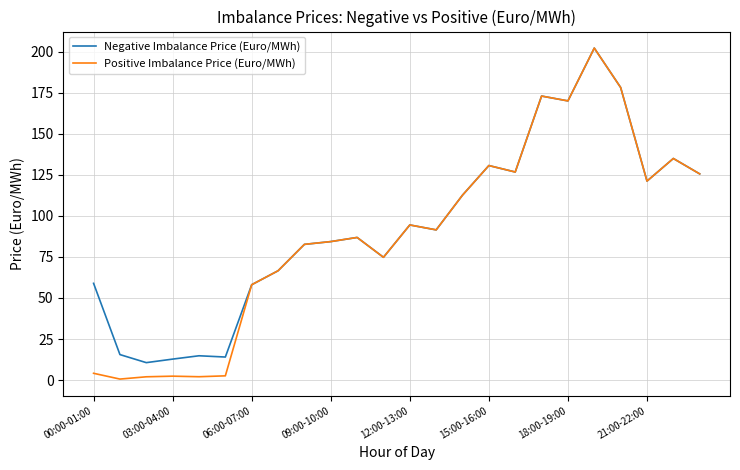

Which series has the largest total across all categories?

Negative Imbalance Price (Euro/MWh)